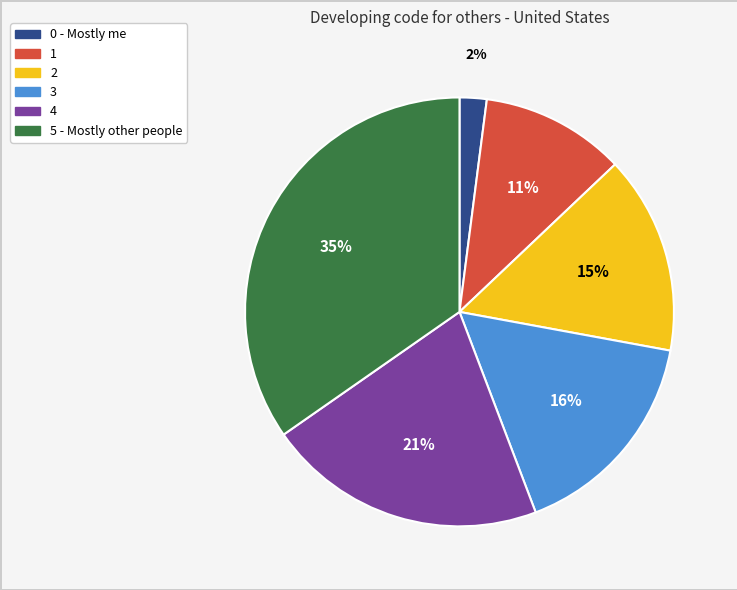

To the nearest percent, what portion does 0 - Mostly me represent?

2%